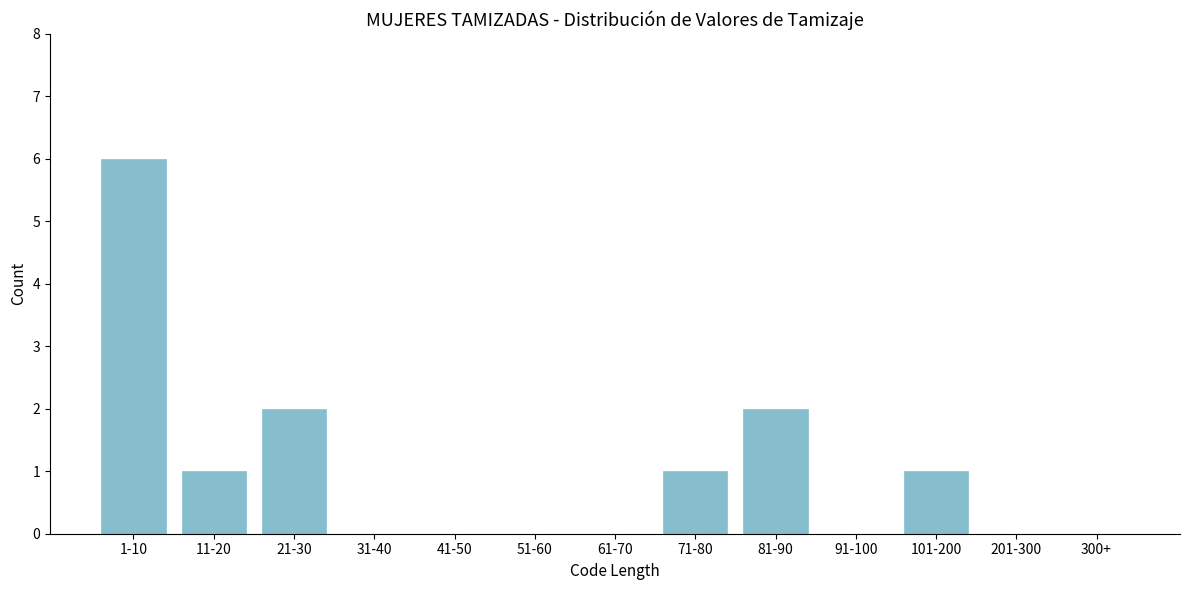

Reading left to right, what are all the values shown in this chart?

1-10=6	11-20=1	21-30=2	31-40=0	41-50=0	51-60=0	61-70=0	71-80=1	81-90=2	91-100=0	101-200=1	201-300=0	300+=0